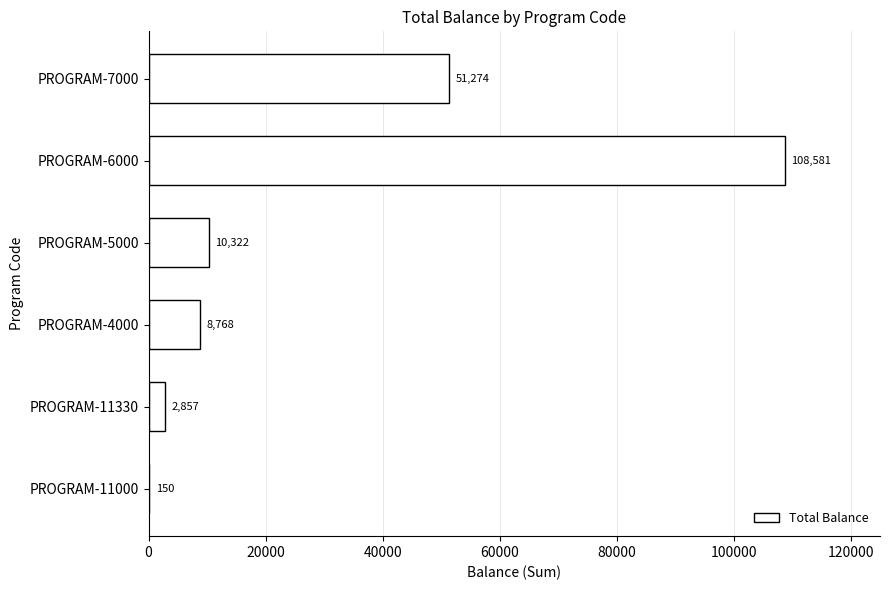

How many categories are shown in the chart?

6